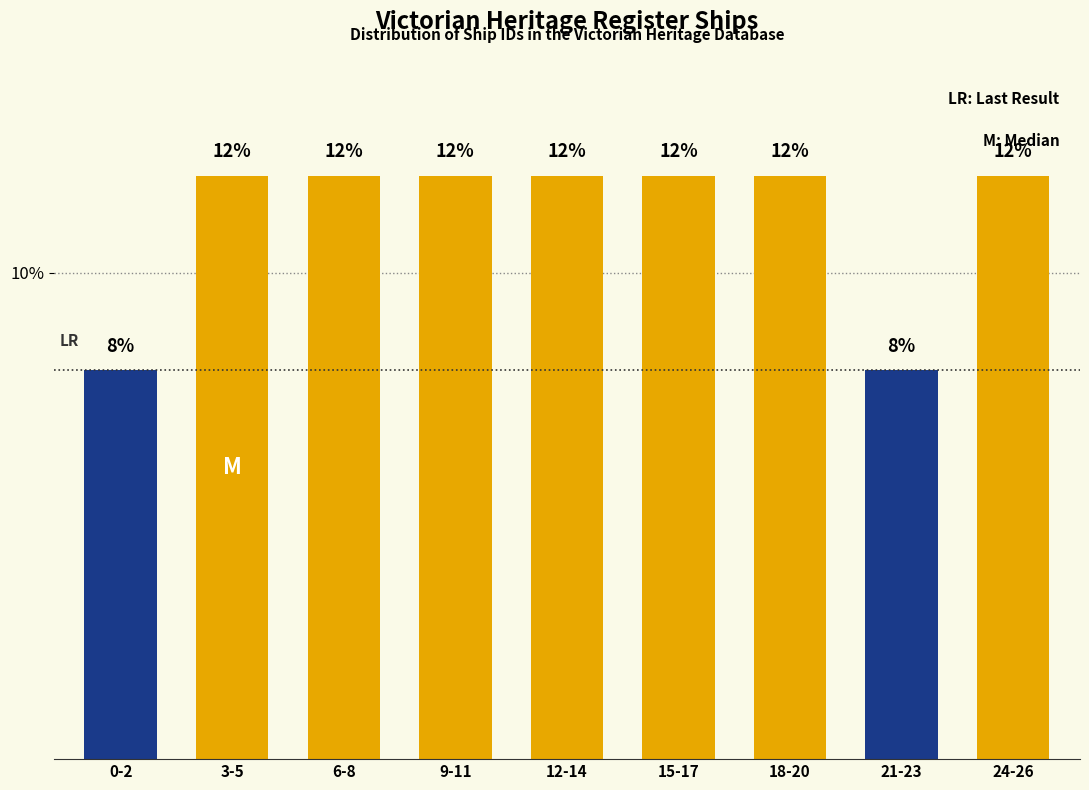

Reading left to right, what are all the values shown in this chart?

8	12	12	12	12	12	12	8	12